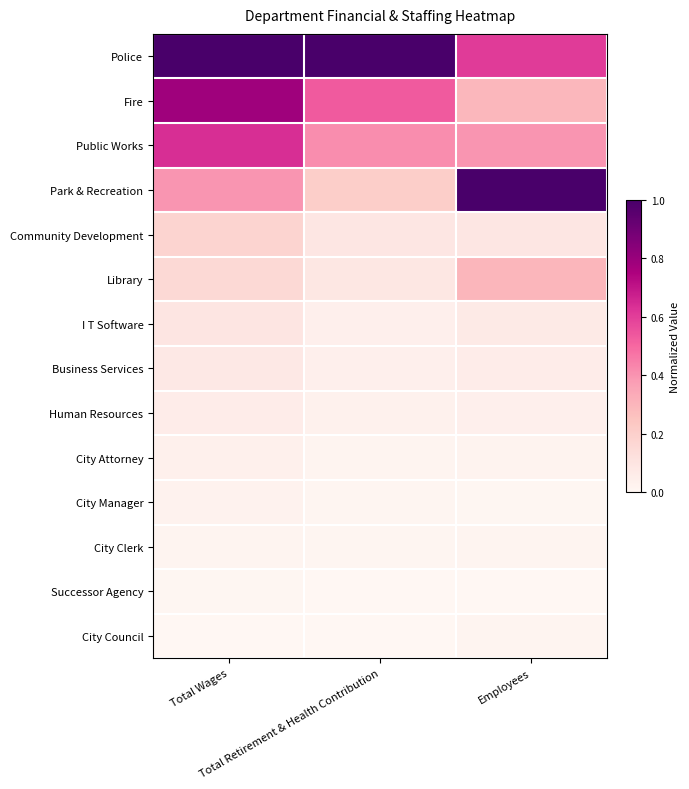

List the series in order of their peak value, highest first.

Police, Park & Recreation, Fire, Public Works, Library, Community Development, I T Software, Business Services, Human Resources, City Attorney, City Manager, City Clerk, City Council, Successor Agency